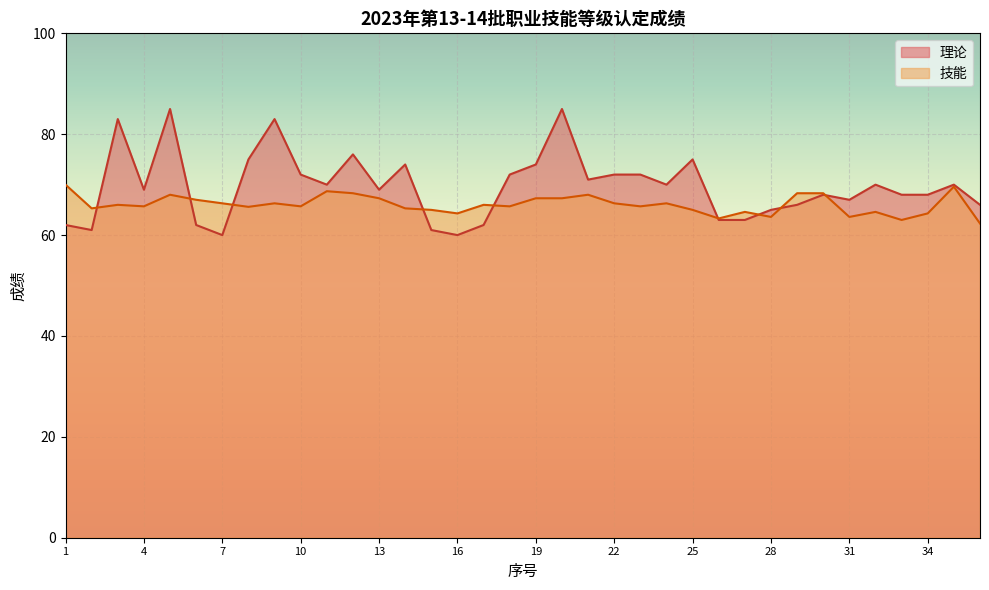

True or false: 技能 and 理论 cross at least once.

True